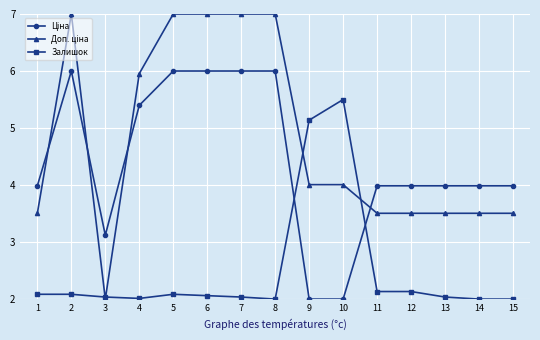

What is the difference between the highest and lowest values at 6?

4.9